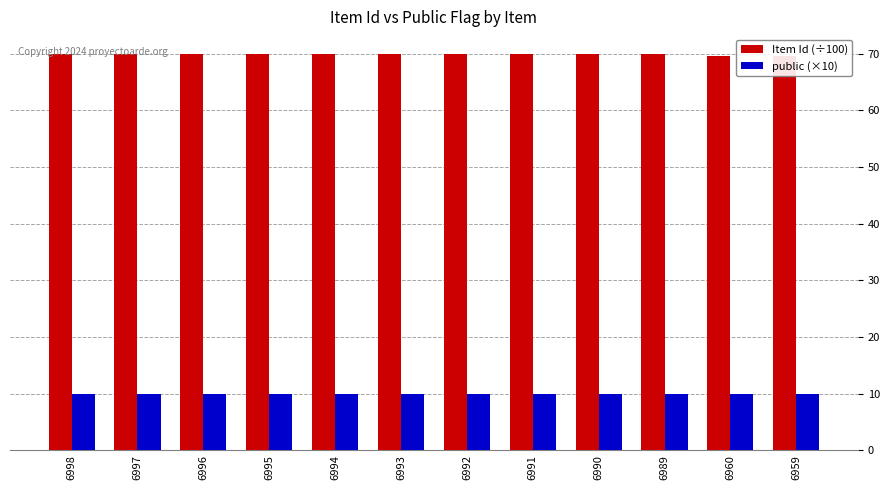

Between 6996 and 6995, which series saw the biggest shift?

Item Id (÷100)